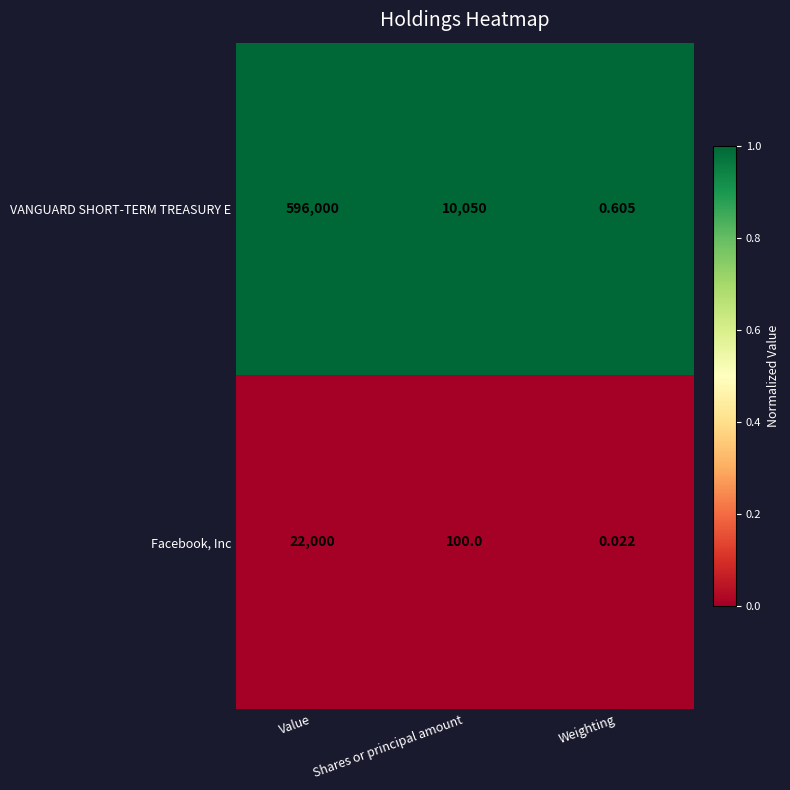

Which series has the largest total across all categories?

VANGUARD SHORT-TERM TREASURY E